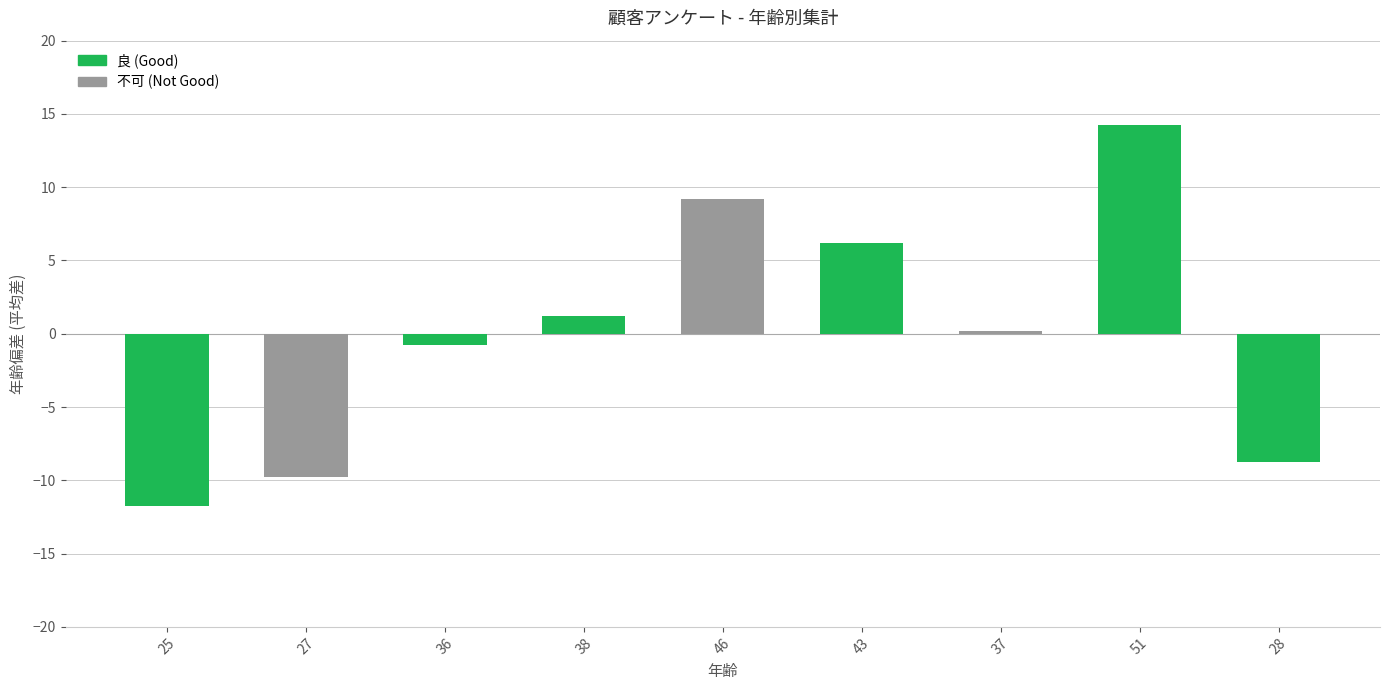

What is the label of the 2nd bar from the right?

51